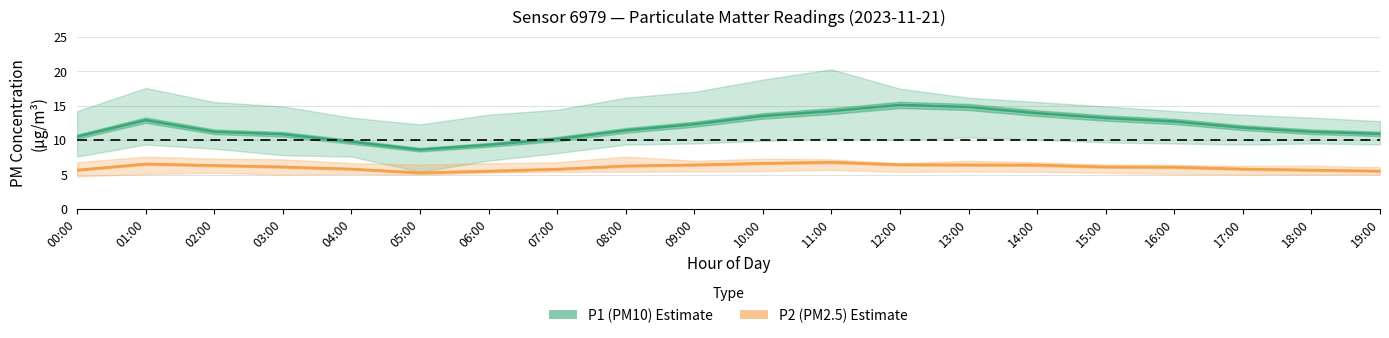

True or false: P1_upper and P2_upper intersect in this chart.

False